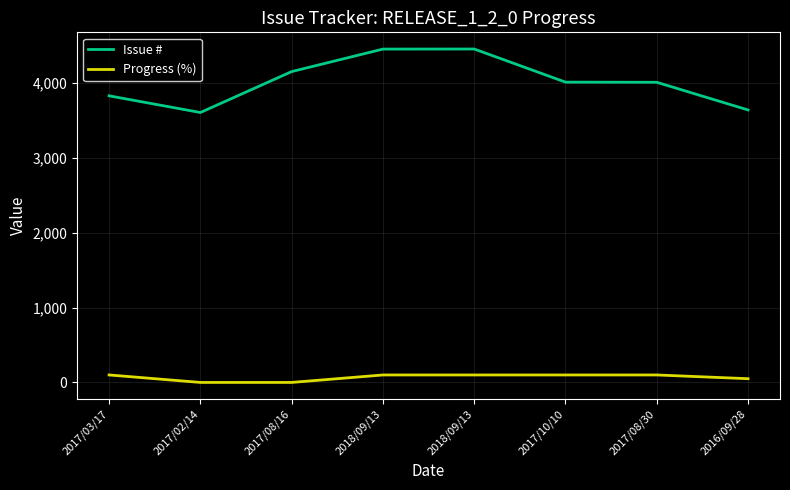

True or false: Issue # has a value of 5548 at 2017/02/14.

False